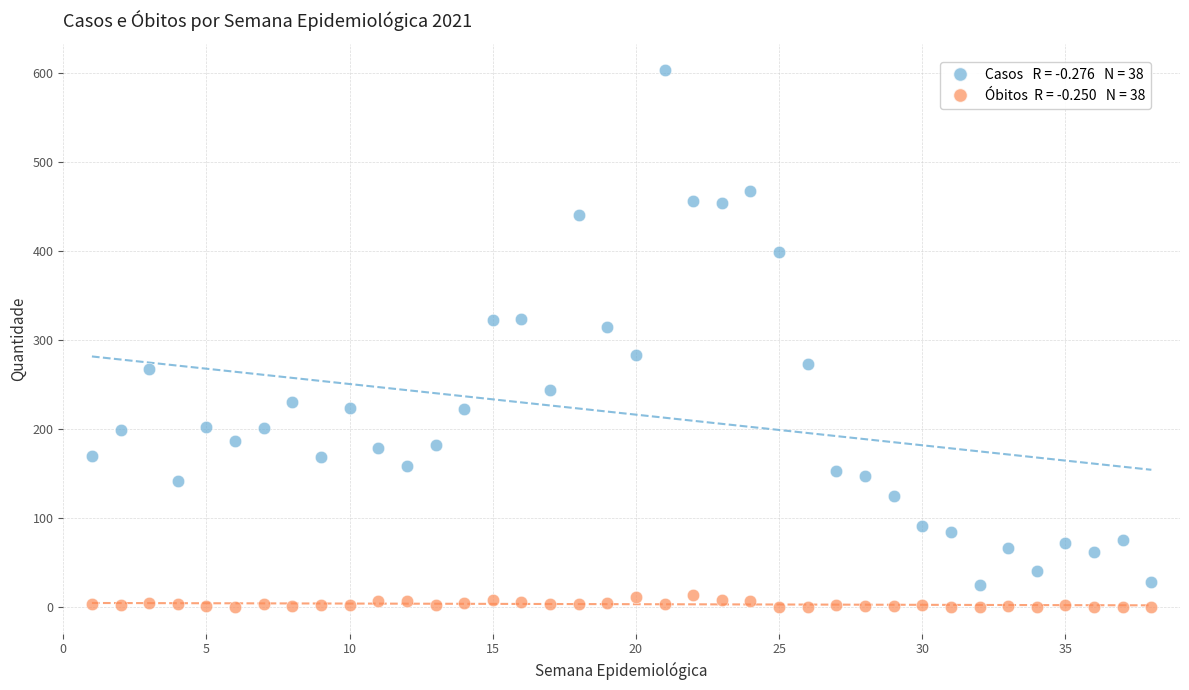

Across all data points, what is the range of X values (max minus min)?

37